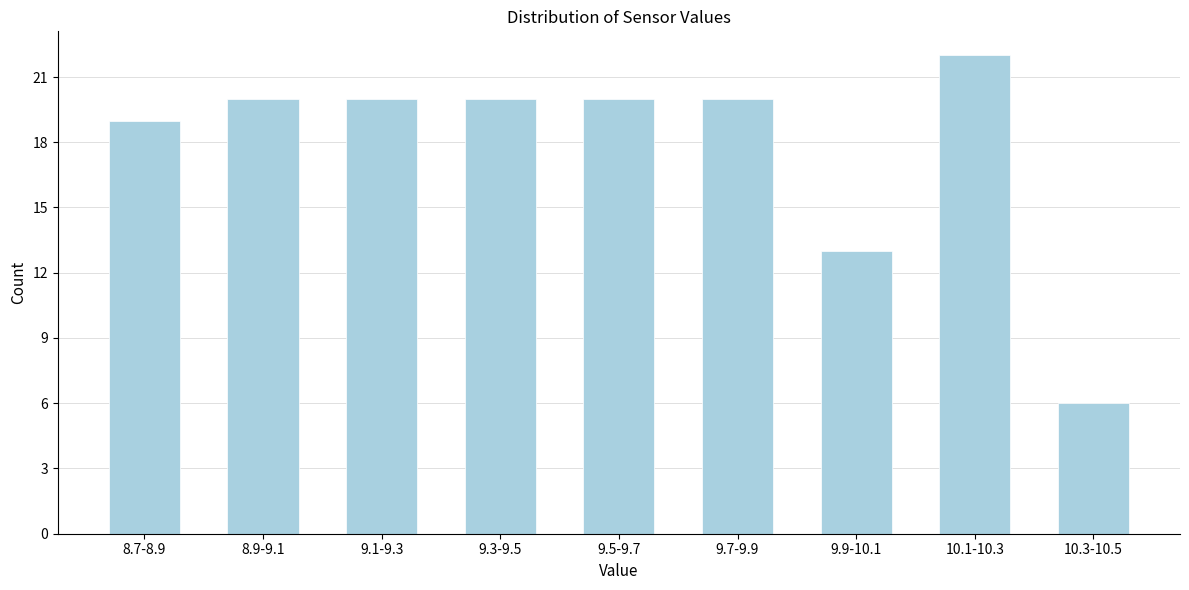

Reading left to right, list all the values displayed in this chart.

8.7-8.9=19	8.9-9.1=20	9.1-9.3=20	9.3-9.5=20	9.5-9.7=20	9.7-9.9=20	9.9-10.1=13	10.1-10.3=22	10.3-10.5=6